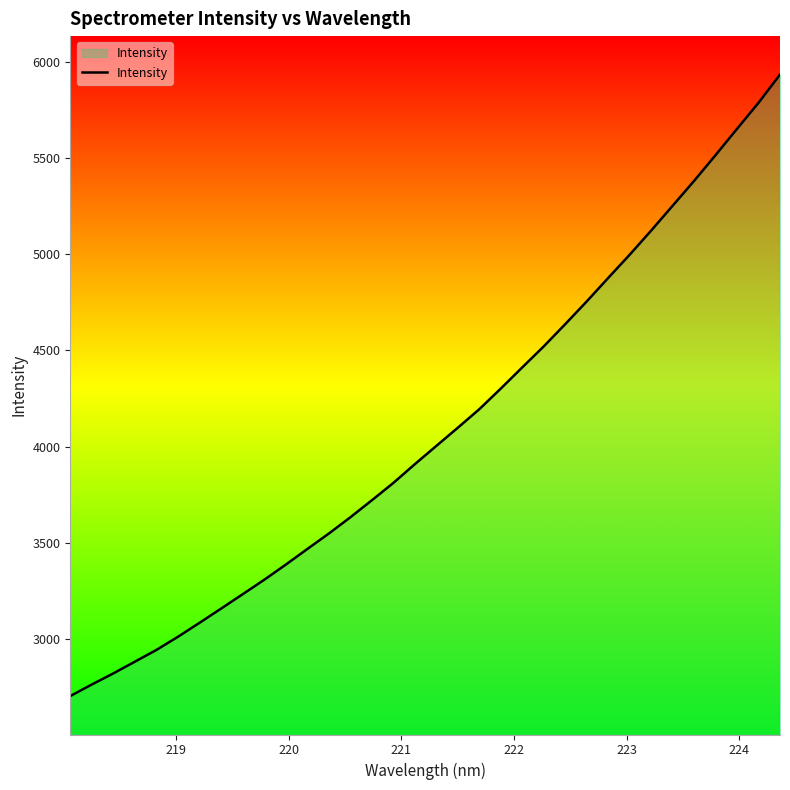

What is the difference between the maximum and minimum values?

3229.8